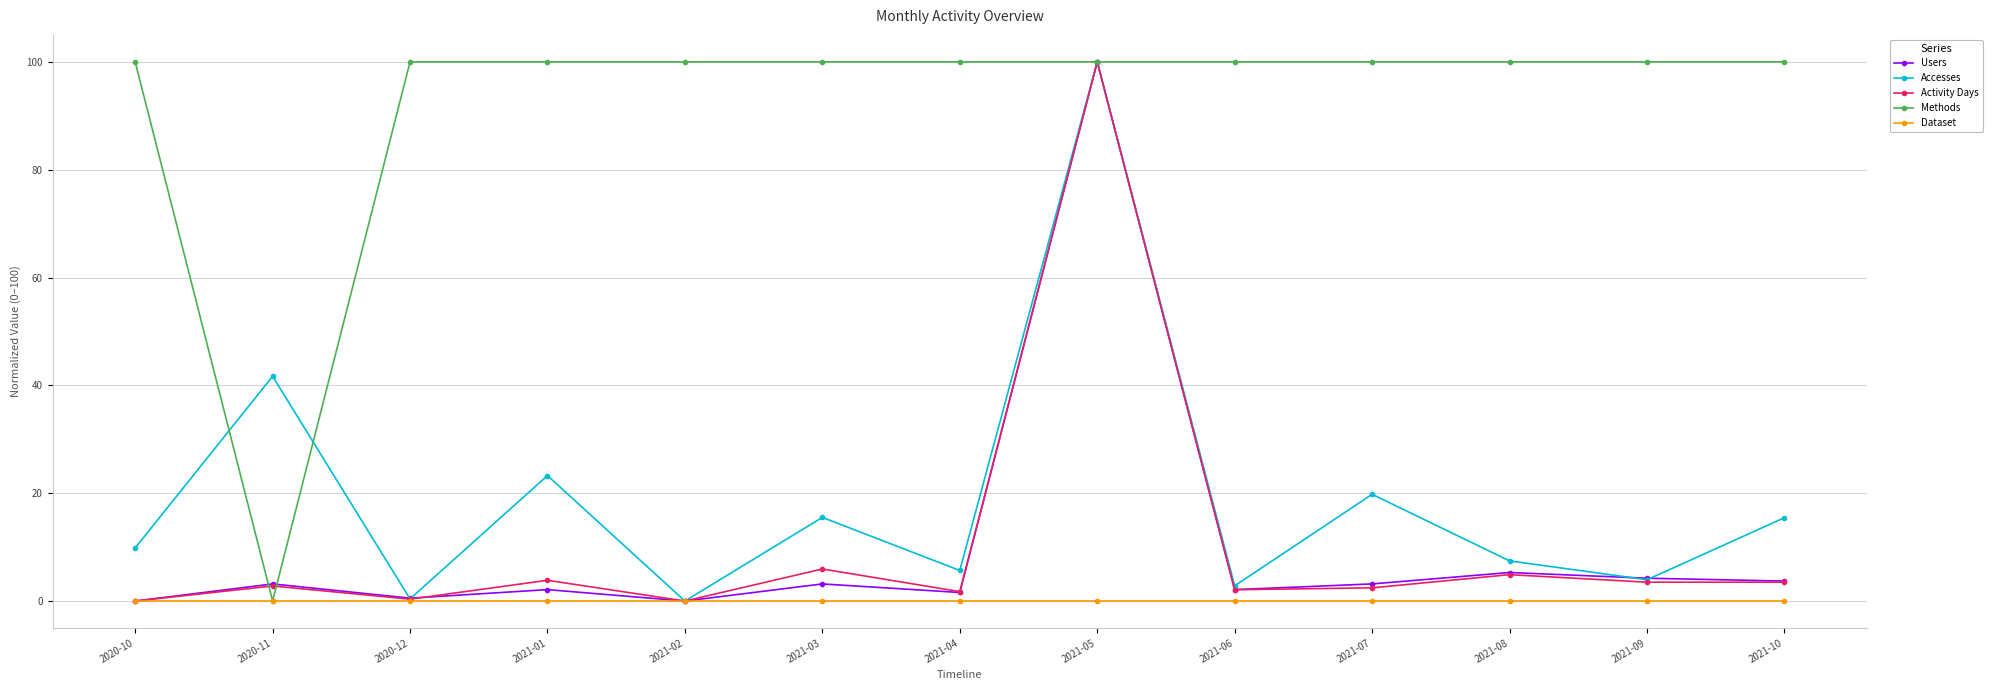

Where does the Activity Days series first go above 2?

2020-11